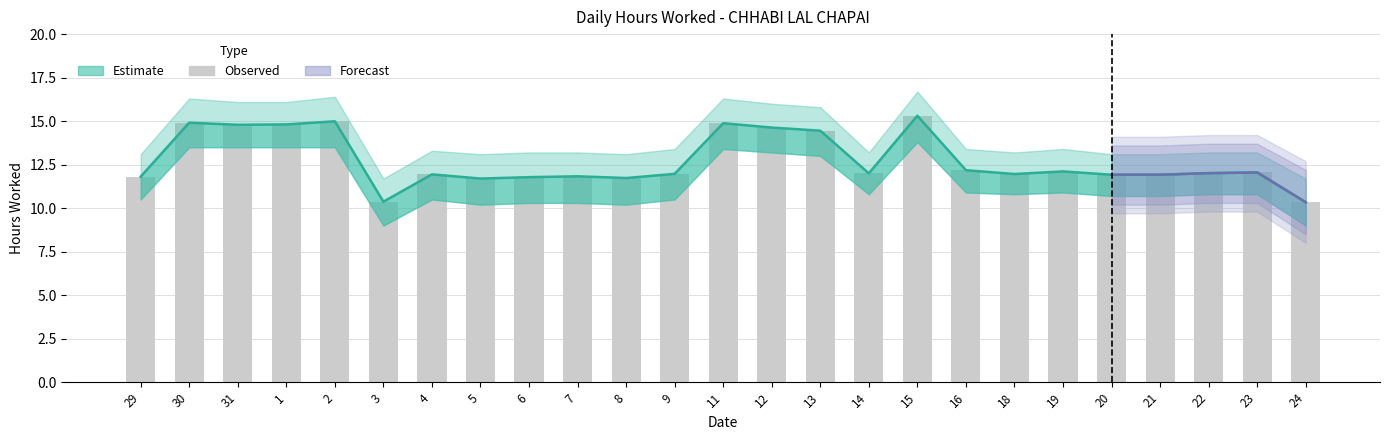

What position from the right is 9?

14